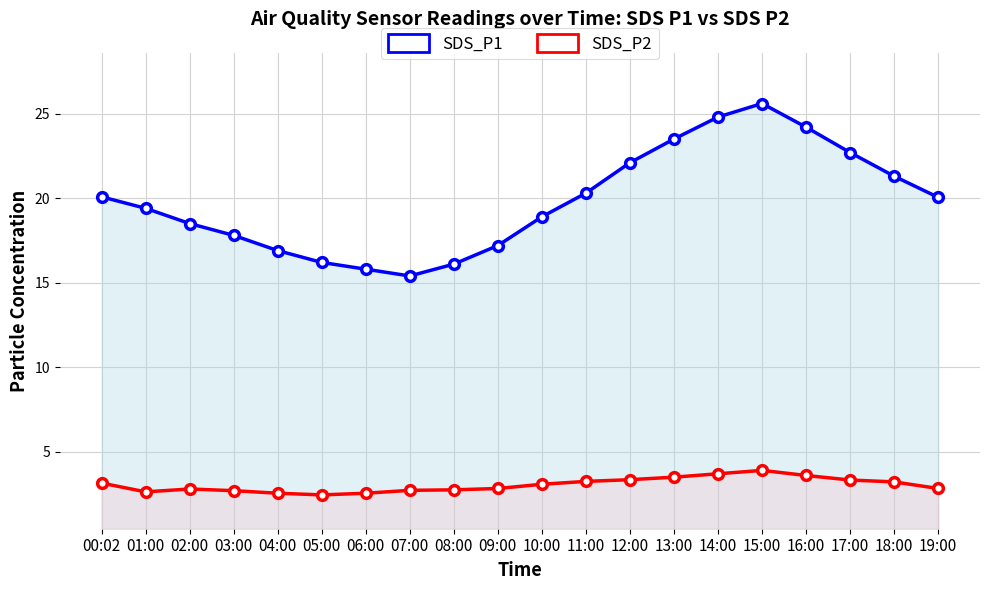

What is the smallest value displayed?

2.5